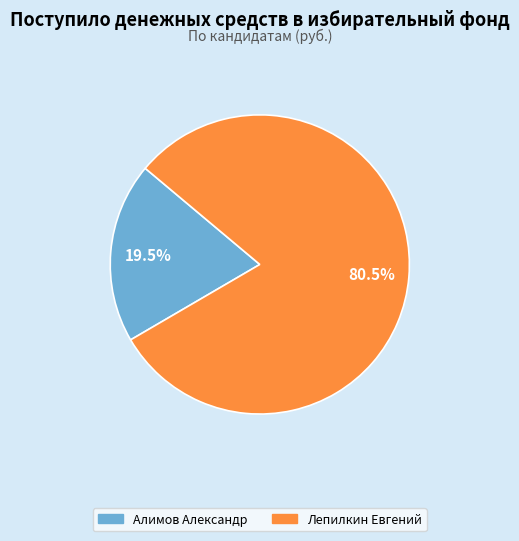

To the nearest percent, what is the average slice percentage?

50%